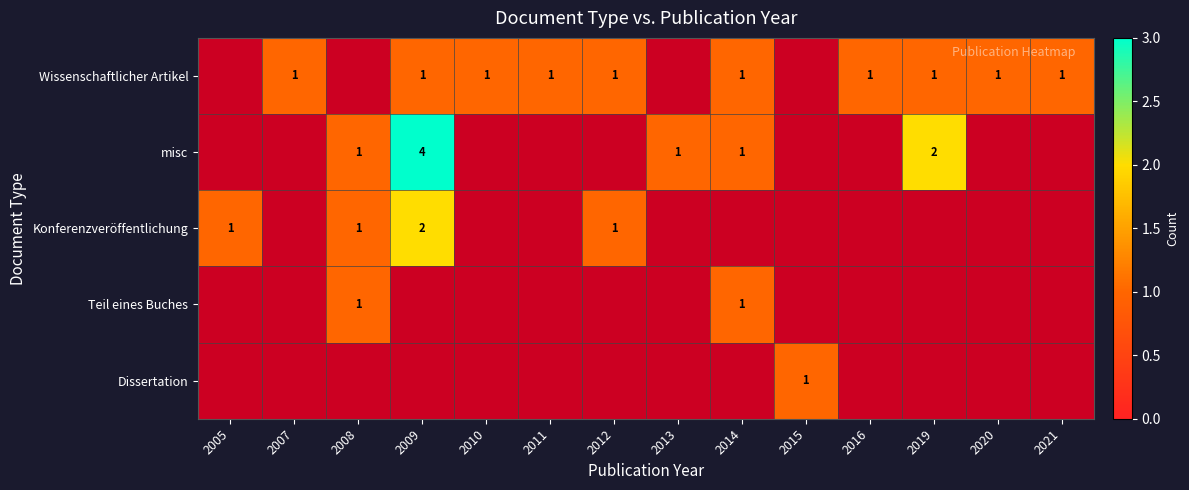

At which category does the chart reach its minimum across all series?

2007